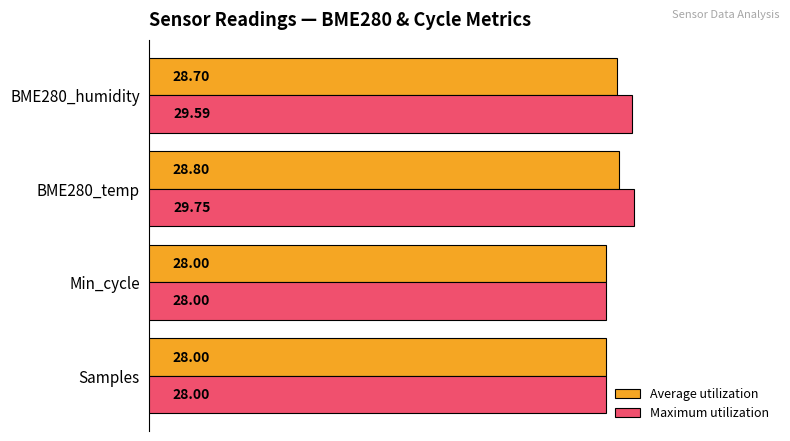

Which series changed the most between Samples and BME280_temp?

Maximum utilization